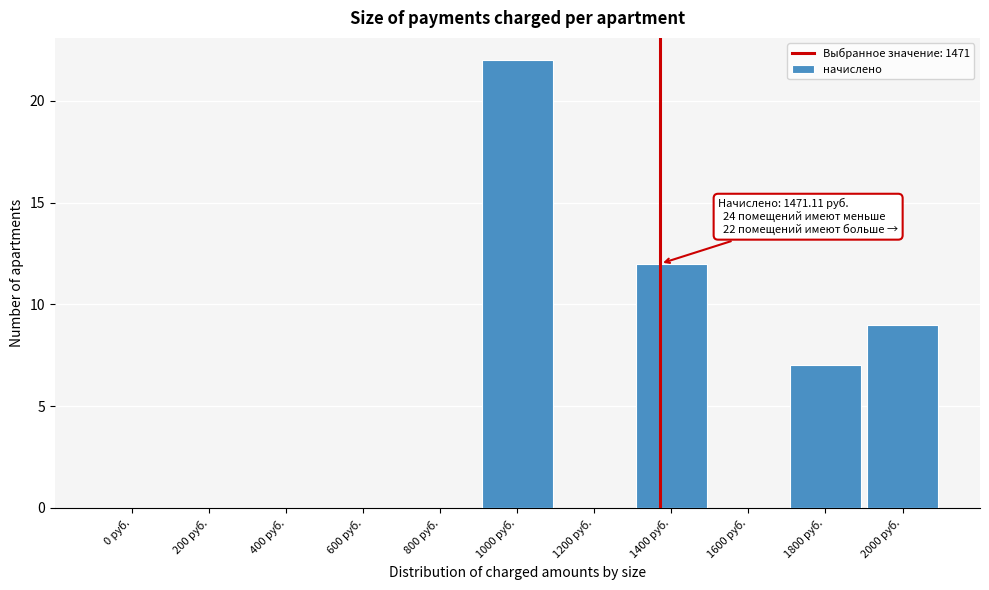

Reading left to right, transcribe all the data shown in this chart.

0 руб.=0	200 руб.=0	400 руб.=0	600 руб.=0	800 руб.=0	1000 руб.=22	1200 руб.=0	1400 руб.=12	1600 руб.=0	1800 руб.=7	2000 руб.=9